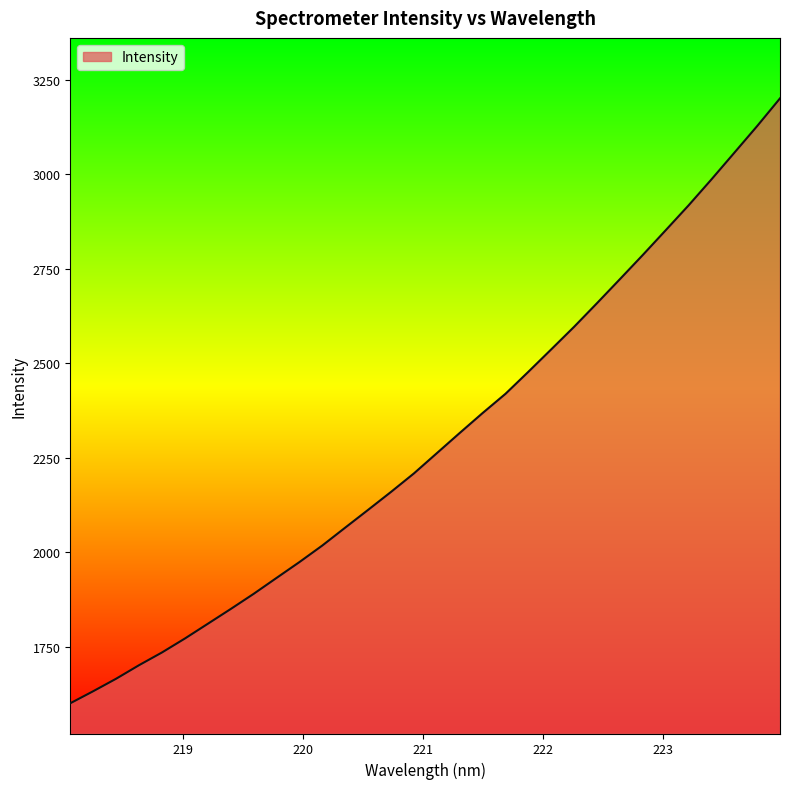

What is the sum of all values?

73390.5